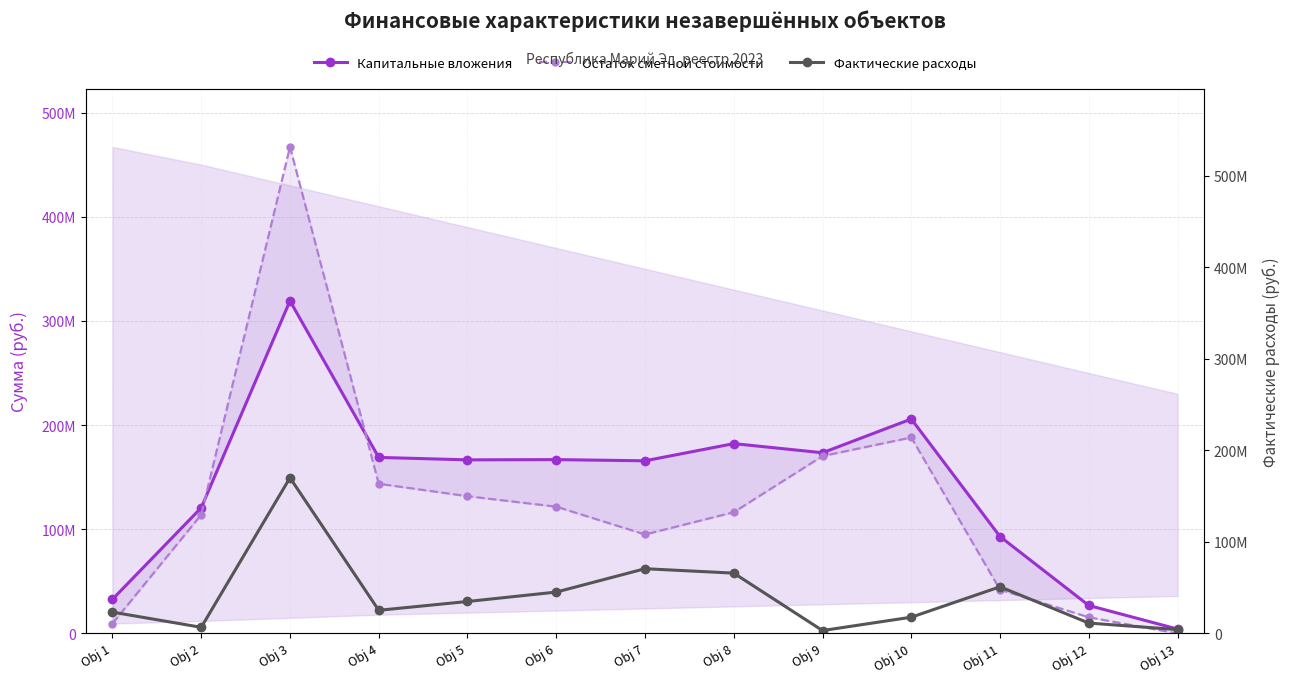

At which label does Капитальные вложения reach its peak?

Obj 3